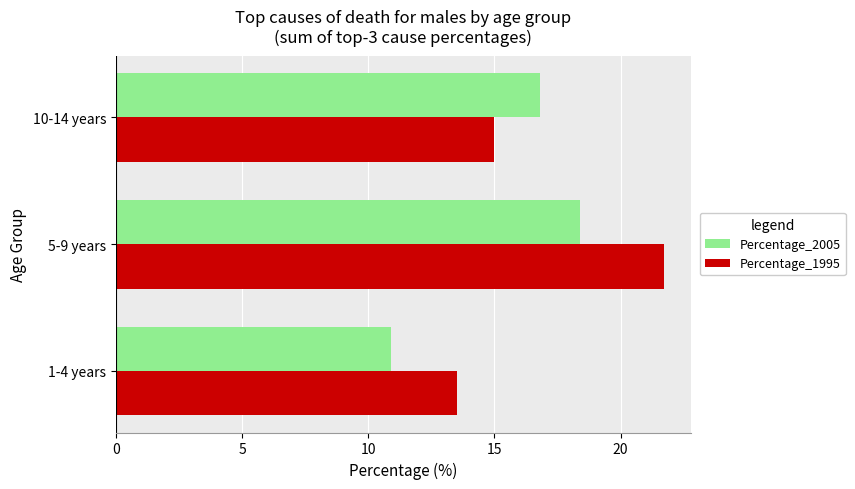

What is the minimum value shown in the chart?

10.9